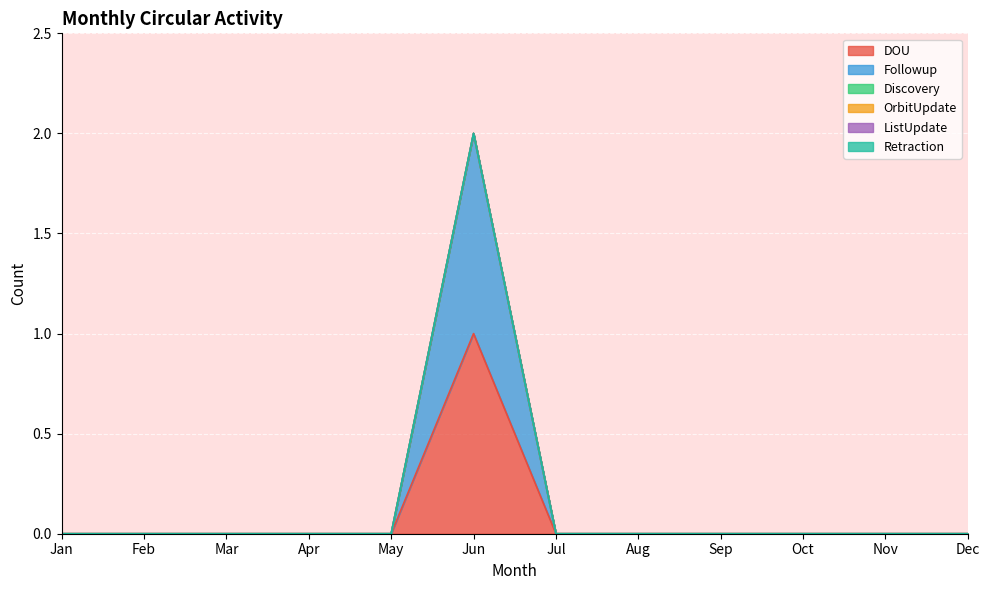

Which label corresponds to the smallest value in the chart?

Jan